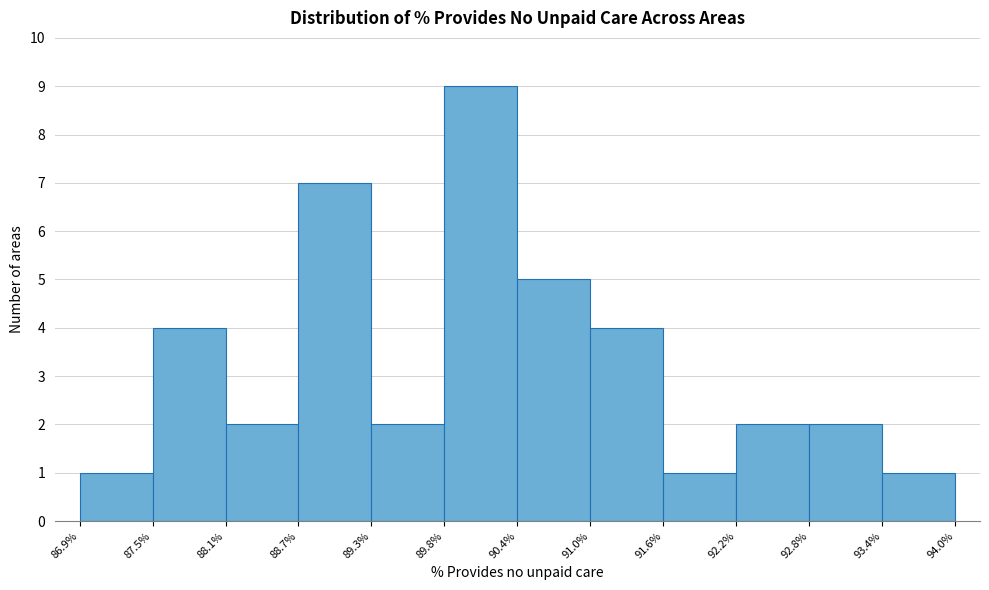

Reading left to right, transcribe this chart: for each bar, give the range it covers on the x-axis and its height. The values are not printed on the chart, so give them approximately, as read against the axis.

86.9% to 87.5%: 1
87.5% to 88.1%: 4
88.1% to 88.7%: 2
88.7% to 89.3%: 7
89.3% to 89.8%: 2
89.8% to 90.4%: 9
90.4% to 91.0%: 5
91.0% to 91.6%: 4
91.6% to 92.2%: 1
92.2% to 92.8%: 2
92.8% to 93.4%: 2
93.4% to 94.0%: 1